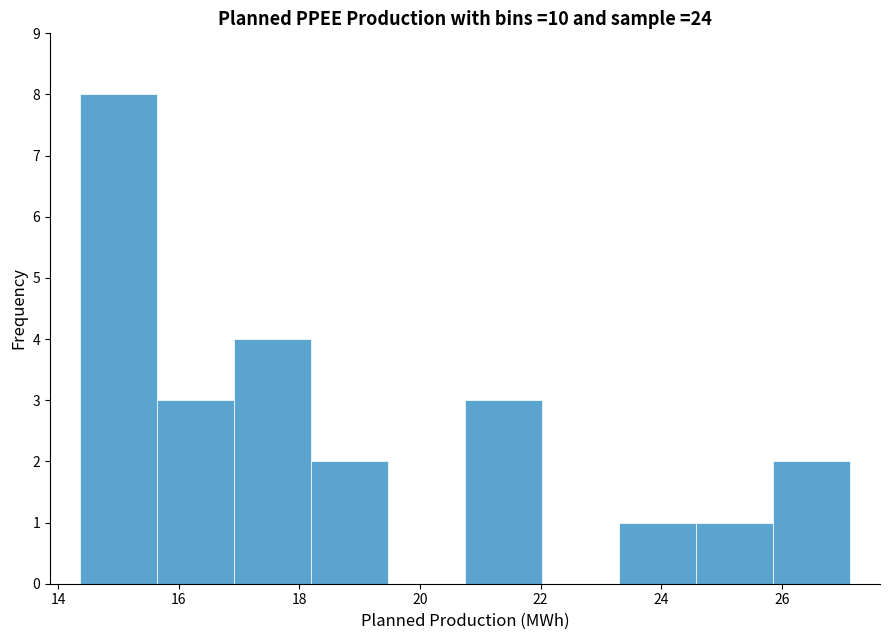

Reading left to right, transcribe this chart: for each bar, give the range it covers on the x-axis and its height. Neither the bar edges nor the heights are printed on the chart, so give them approximately, as read against the axes.

14.4 to 15.6: 8
15.6 to 17.0: 3
17.0 to 18.2: 4
18.2 to 19.4: 2
19.4 to 20.8: 0
20.8 to 22.0: 3
22.0 to 23.2: 0
23.2 to 24.6: 1
24.6 to 25.8: 1
25.8 to 27.2: 2